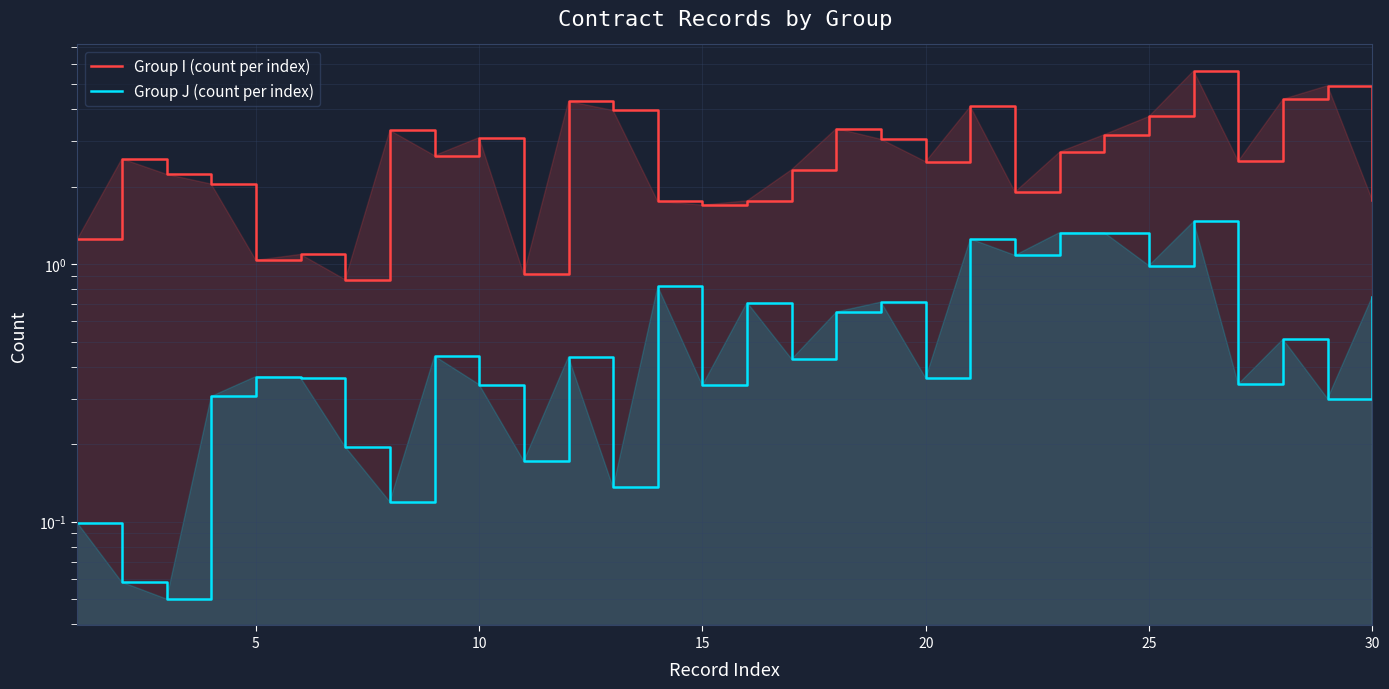

Which series has the largest total across all categories?

Group I (count per index)